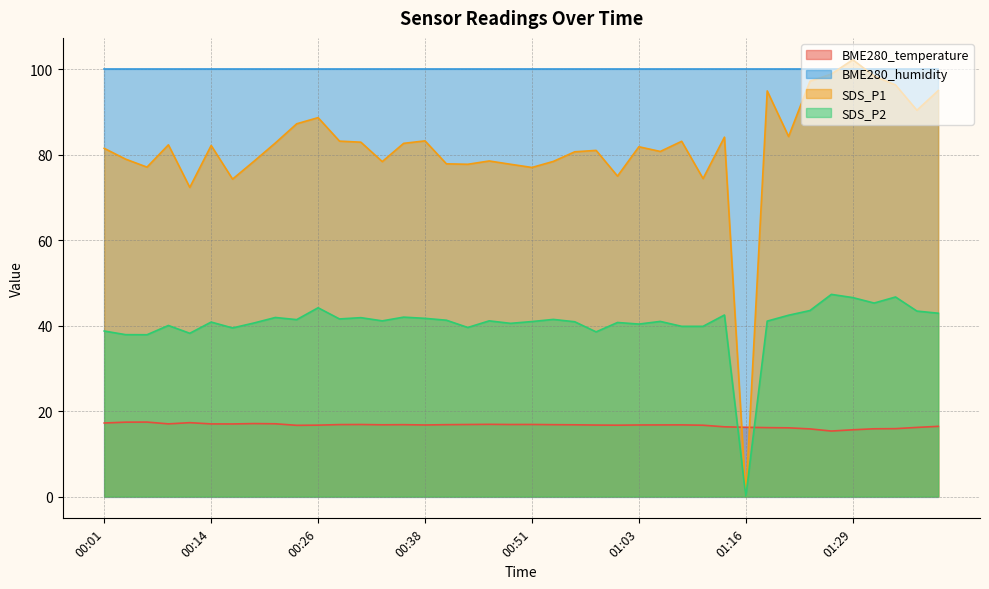

What is the label of the 2nd point from the left?

00:04